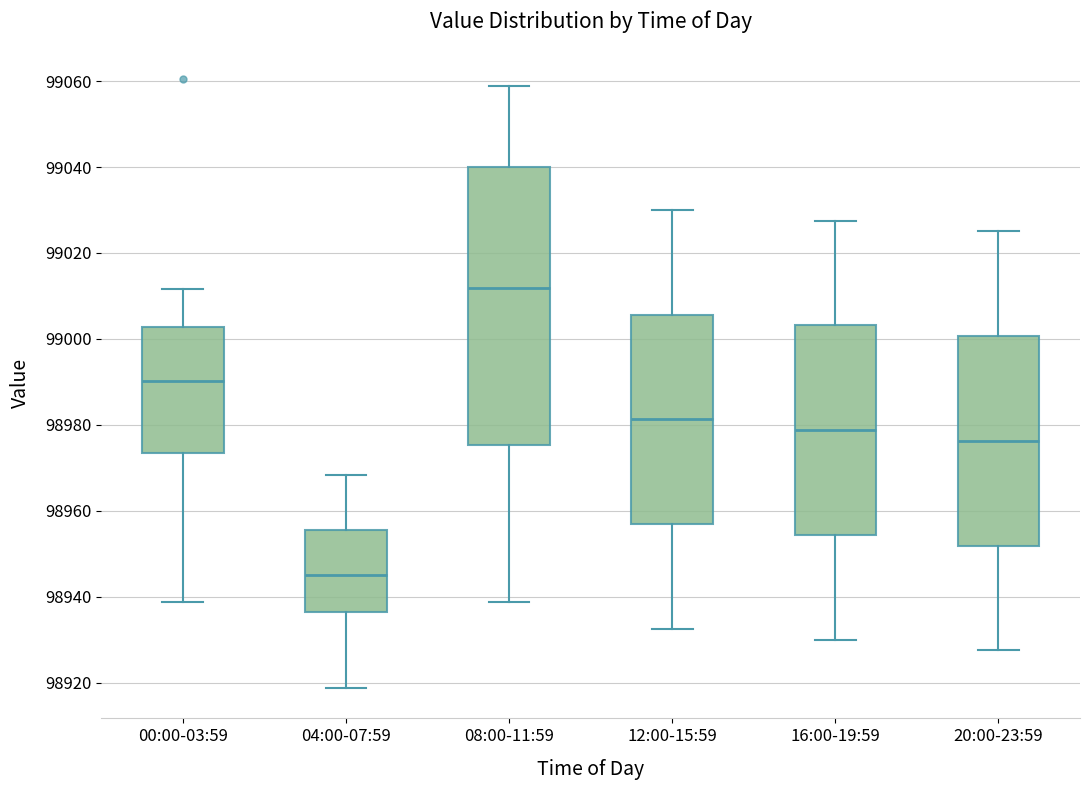

Reading left to right, read every box against the y-axis: the position of its median line, the range the box covers, and the ends of its whiskers. The values are not printed on the chart, so give them approximately, as read against the axis.

00:00-03:59: median 98990, box 98974 to 99002, whiskers 98938 to 99012
04:00-07:59: median 98946, box 98936 to 98956, whiskers 98918 to 98968
08:00-11:59: median 99012, box 98976 to 99040, whiskers 98938 to 99058
12:00-15:59: median 98982, box 98956 to 99006, whiskers 98932 to 99030
16:00-19:59: median 98978, box 98954 to 99004, whiskers 98930 to 99028
20:00-23:59: median 98976, box 98952 to 99000, whiskers 98928 to 99026